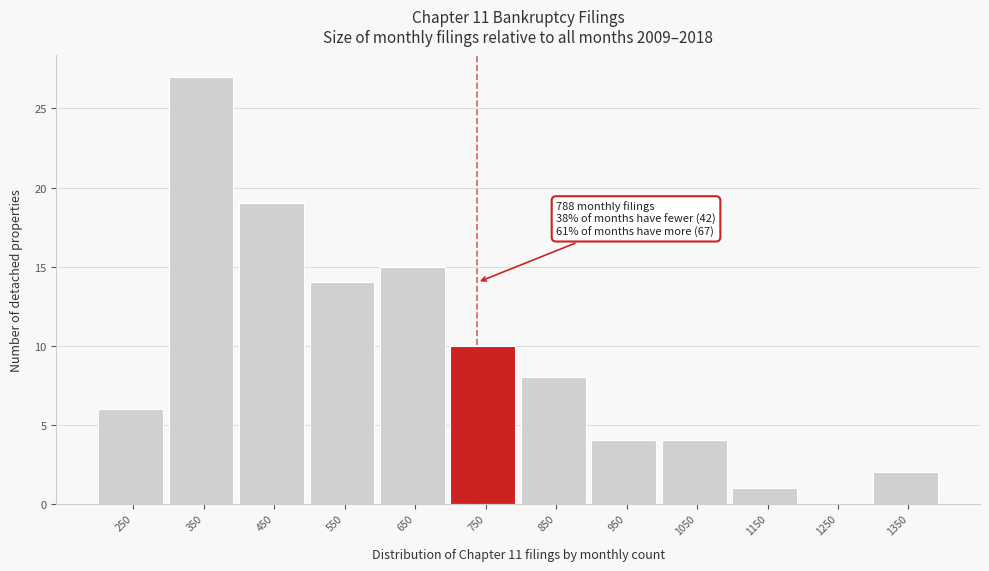

Reading left to right, transcribe all the data shown in this chart.

250=6	350=27	450=19	550=14	650=15	750=10	850=8	950=4	1050=4	1150=1	1250=0	1350=2